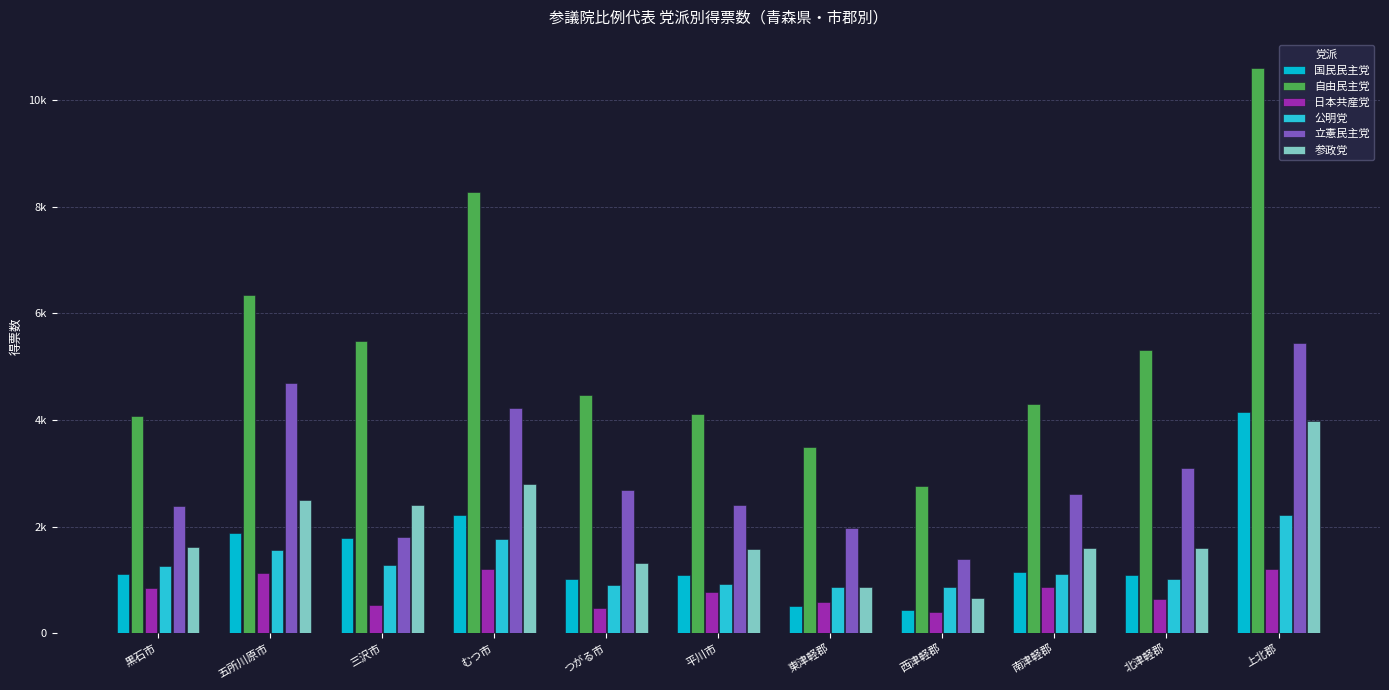

Does the chart contain any negative values?

No